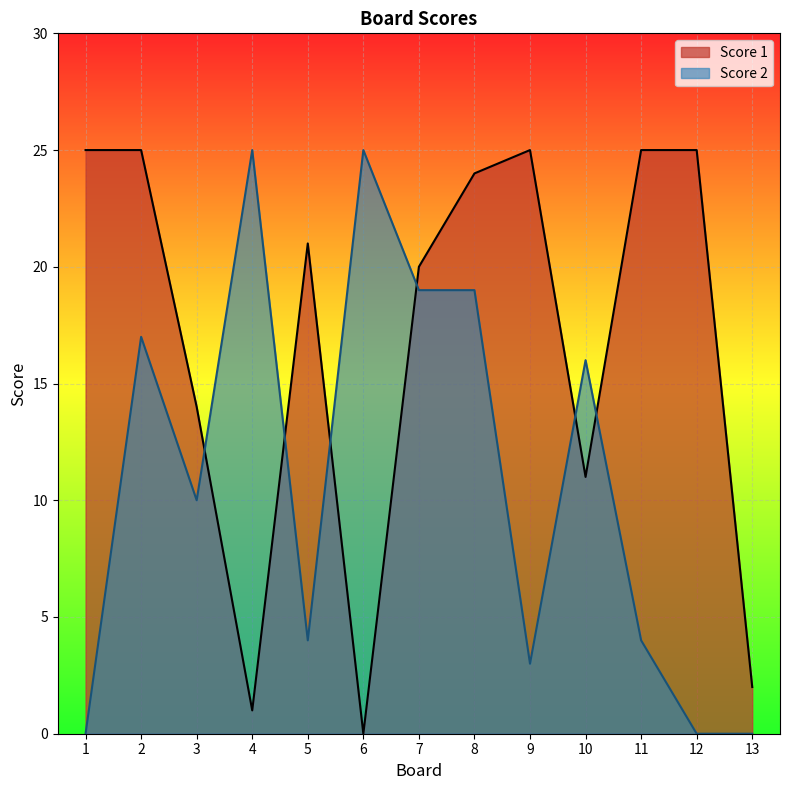

Which category has the lowest value in the Score 2 series?

1